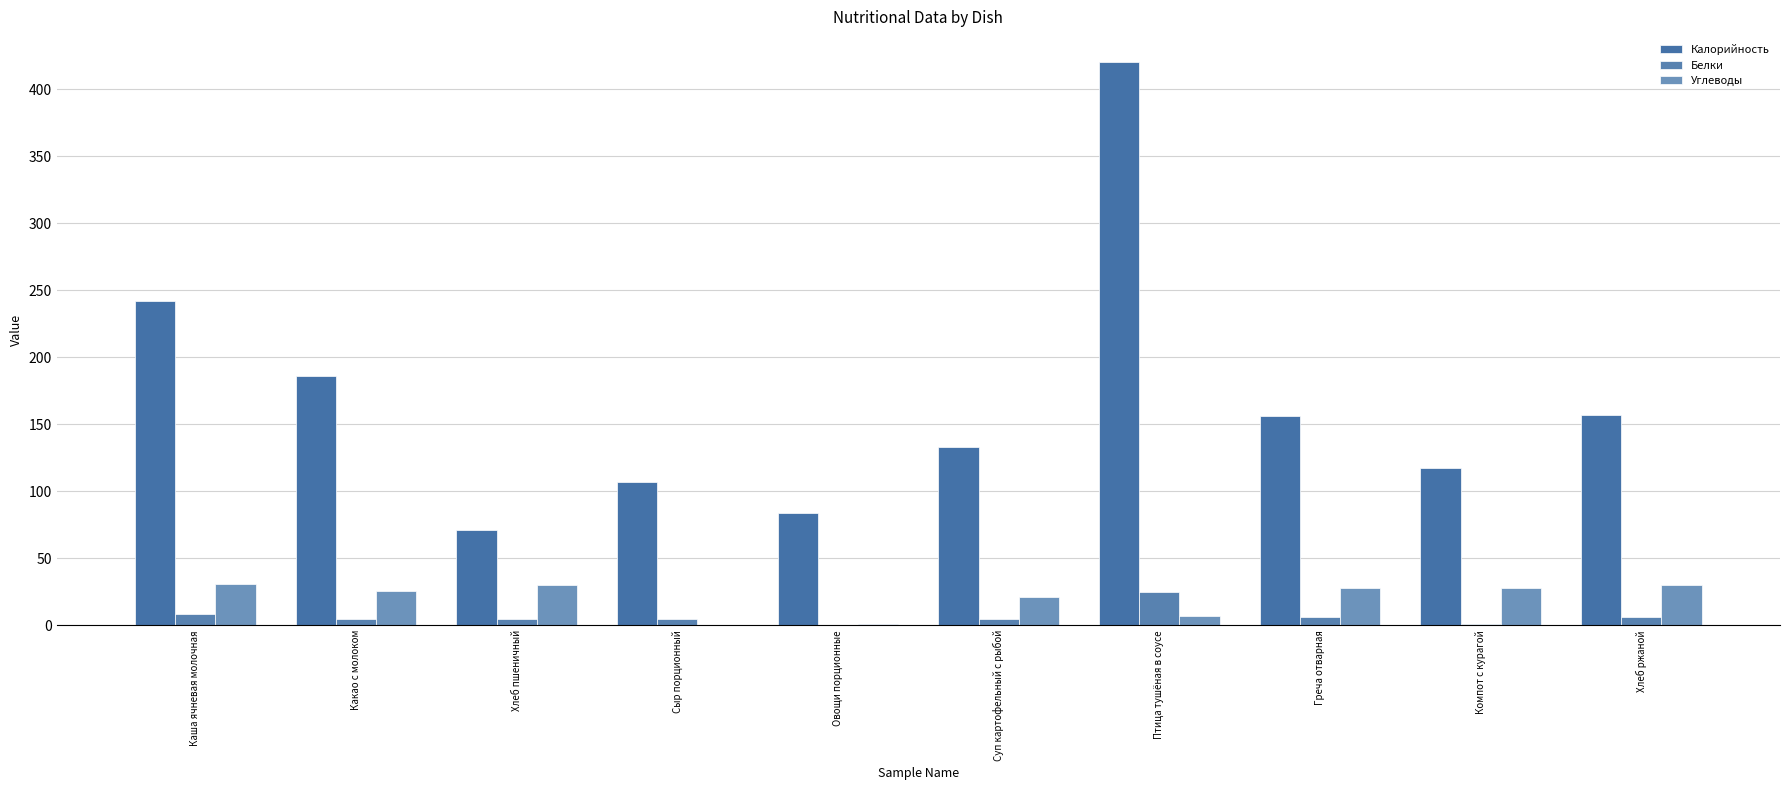

What is the highest value of the Углеводы series?

30.6